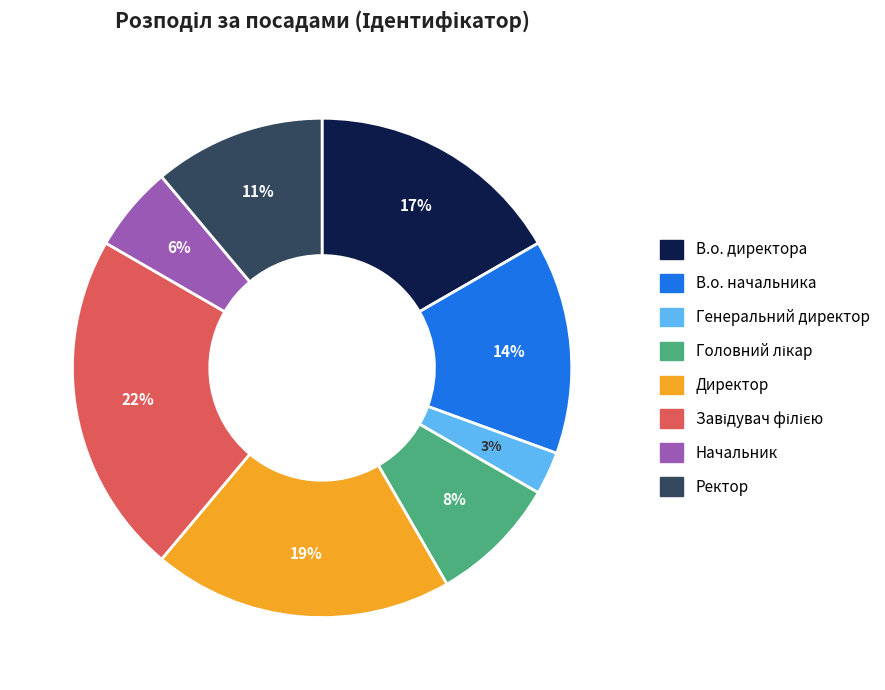

Does any single category account for the majority?

No